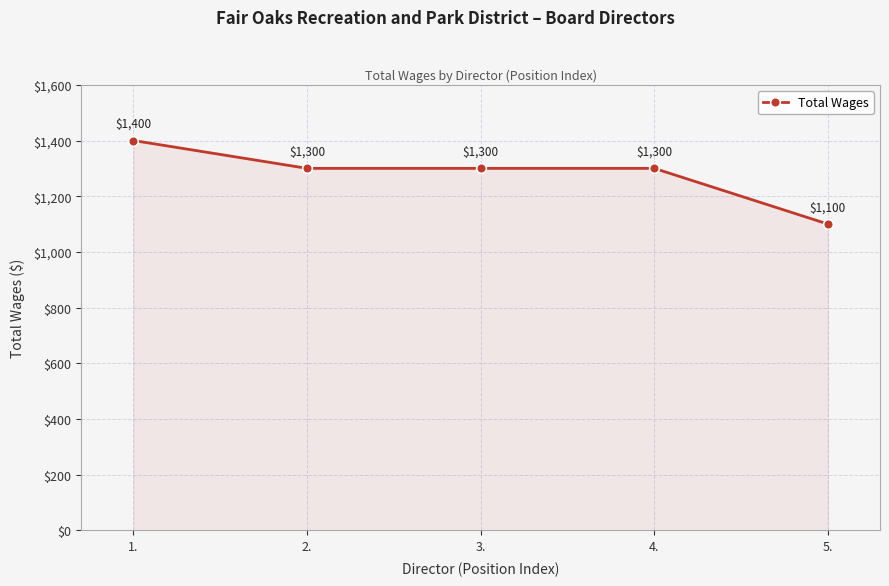

What is the value of the 4th point from the left?

1300